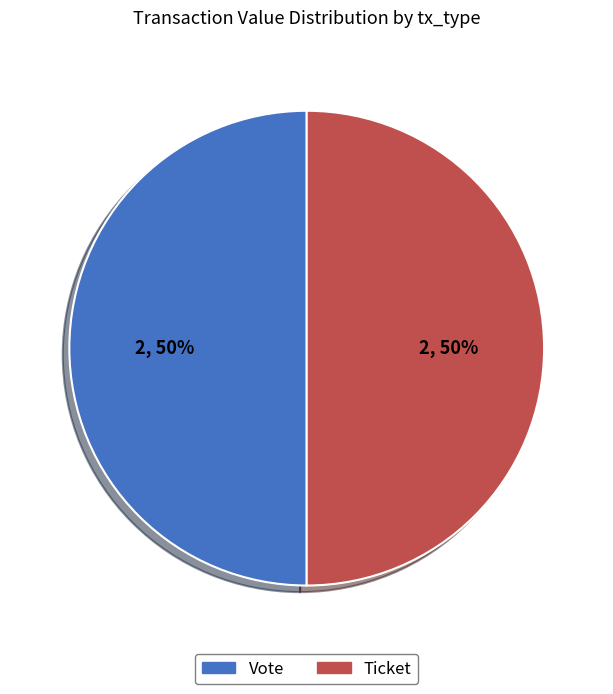

Which category has the biggest portion of the pie?

Vote (io_index=1)